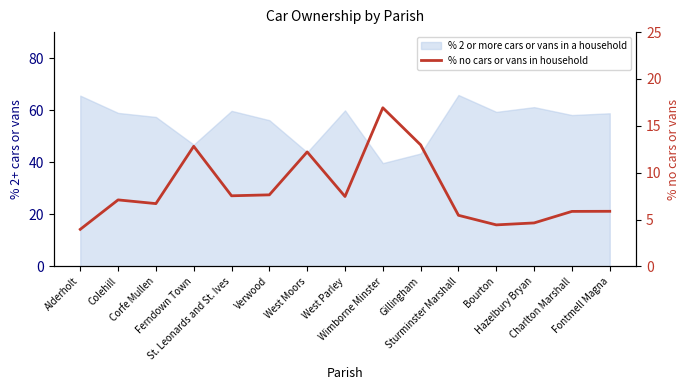

At which category does the chart reach its minimum across all series?

Alderholt